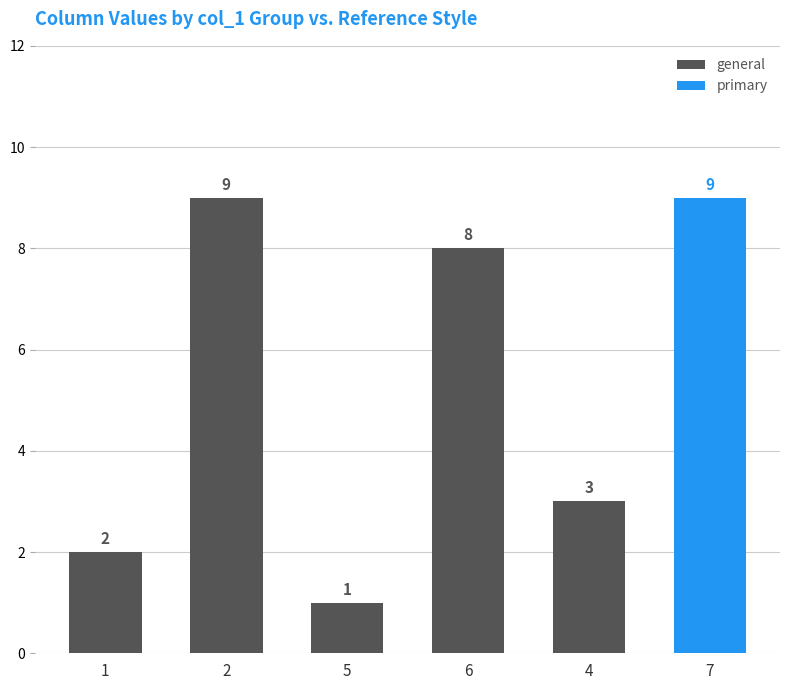

Where is the data nearest to the value 5?

4